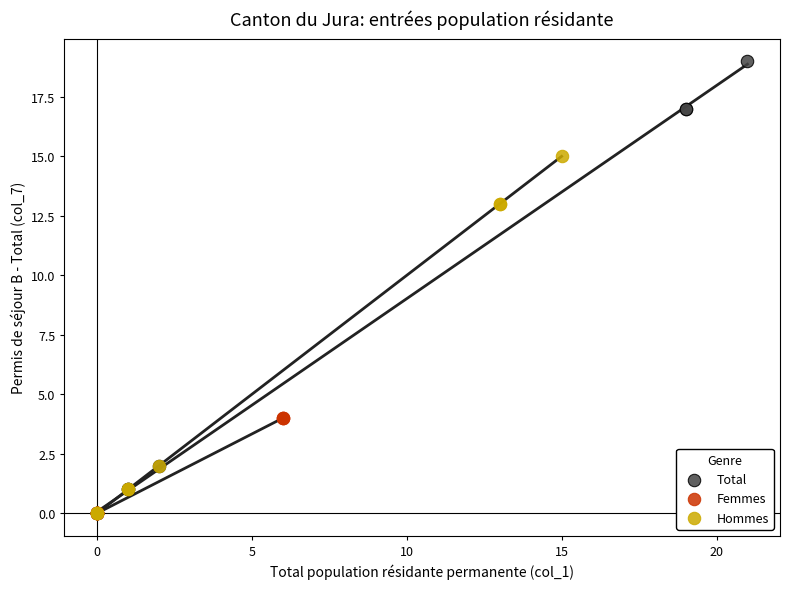

Which series has the largest Y range (max minus min)?

Total